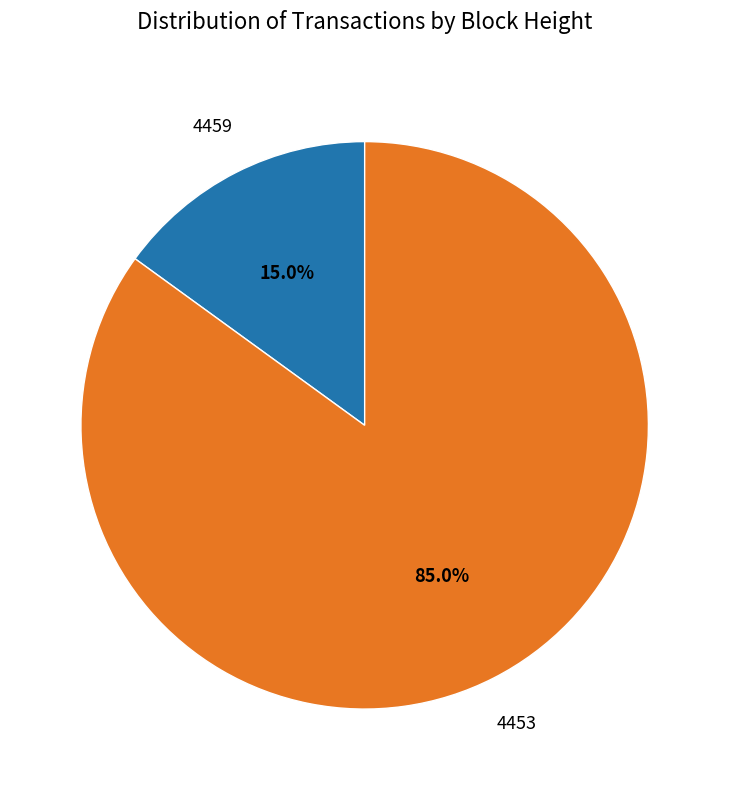

Does any single category account for the majority?

Yes